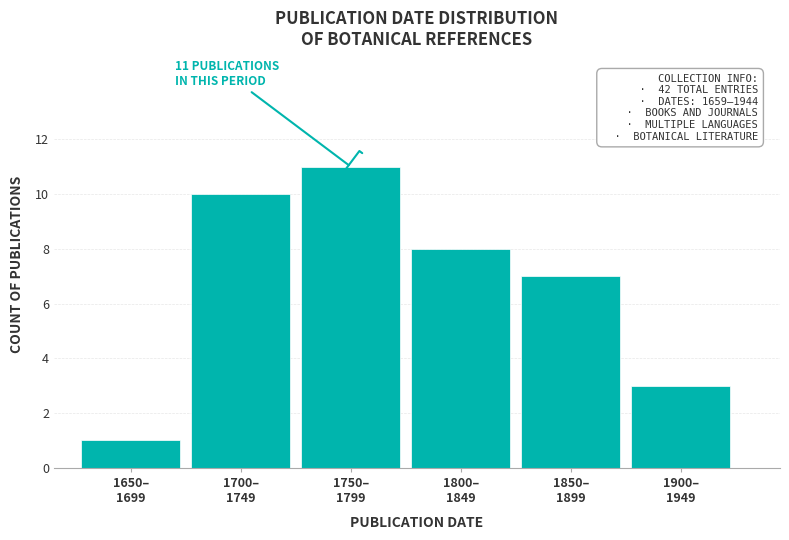

Reading left to right, list all the values displayed in this chart.

1	10	11	8	7	3